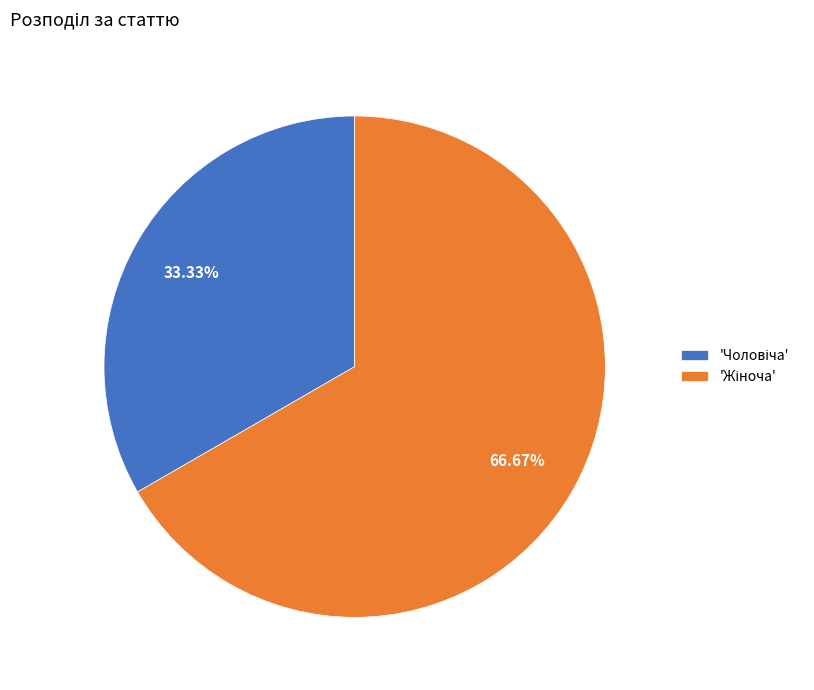

Is there a majority slice in this chart?

Yes